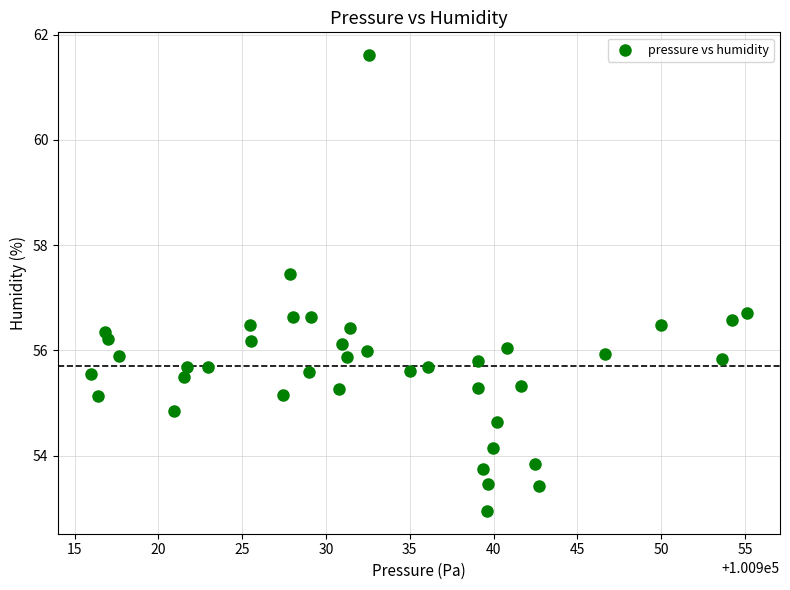

What is the range of Y values (max minus min)?

8.7